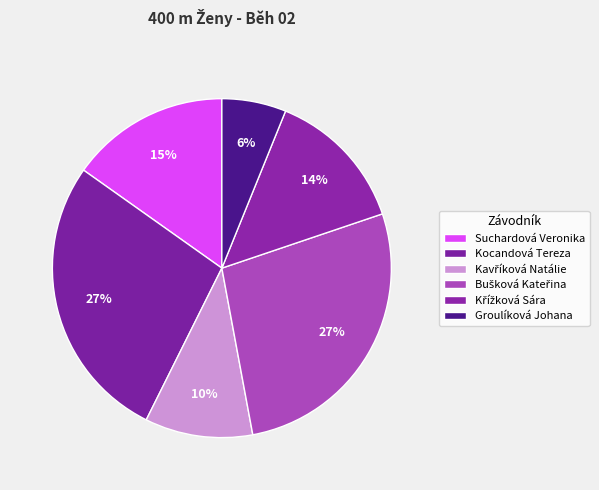

Count the number of slices in the pie.

6